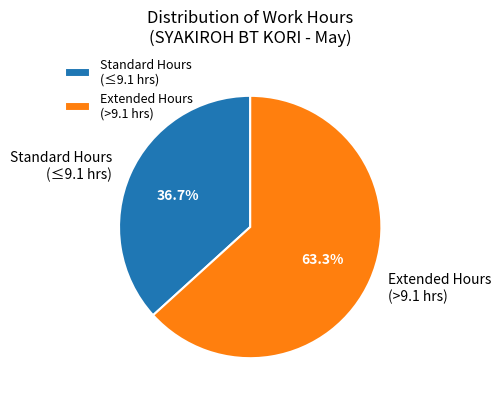

Is there any slice that represents more than half of the pie?

Yes